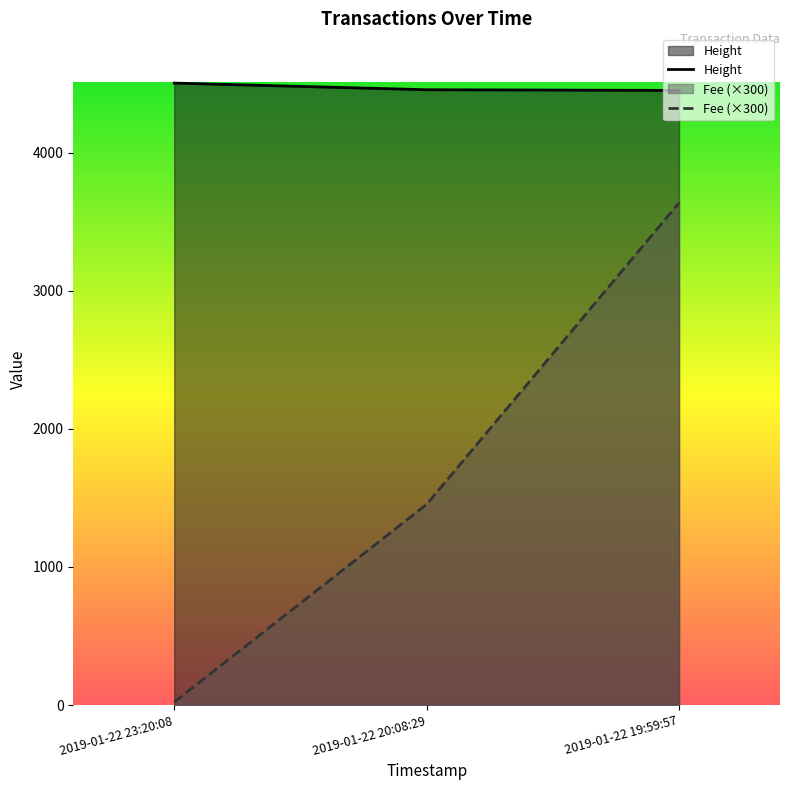

What is the spread (max minus min) of values at 2019-01-22 23:20:08?

4480.9